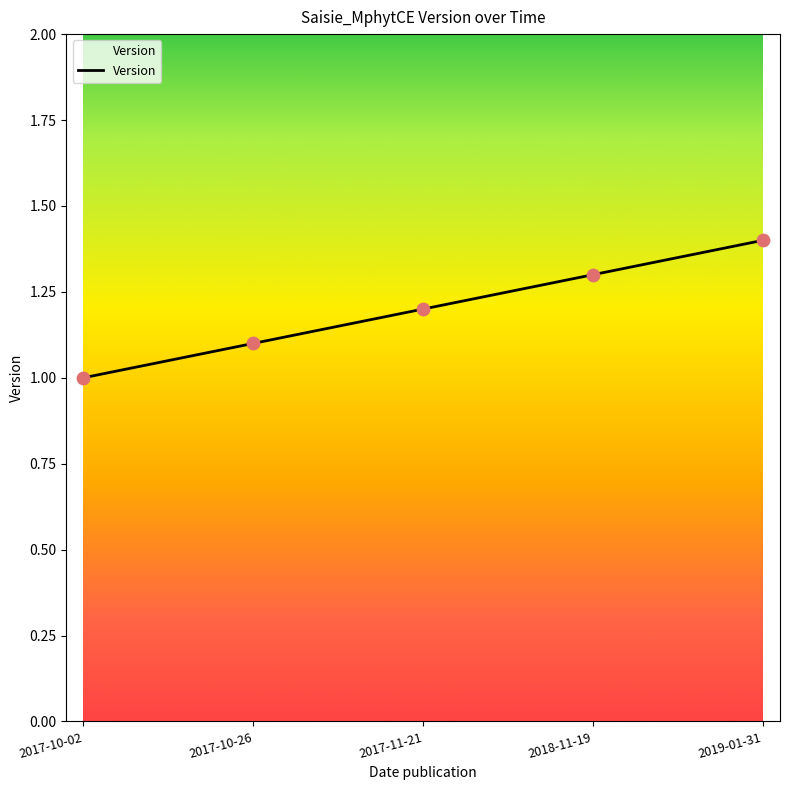

Which has a higher value, 2017-10-02 or 2017-11-21?

2017-11-21